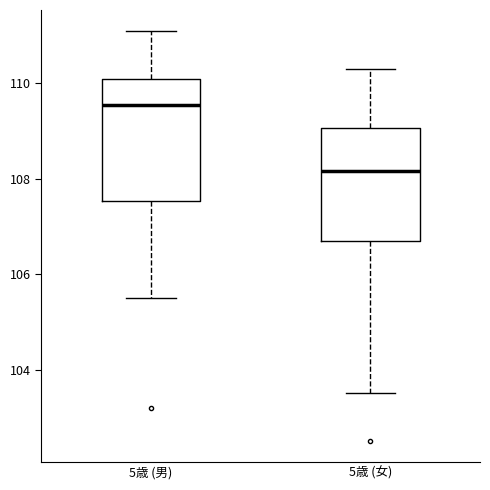

Reading left to right, read every box against the y-axis: the position of its median line, the range the box covers, and the ends of its whiskers. The values are not printed on the chart, so give them approximately, as read against the axis.

5歳 (男): median 109.6, box 107.6 to 110.0, whiskers 105.6 to 111.2
5歳 (女): median 108.2, box 106.8 to 109.0, whiskers 103.6 to 110.4